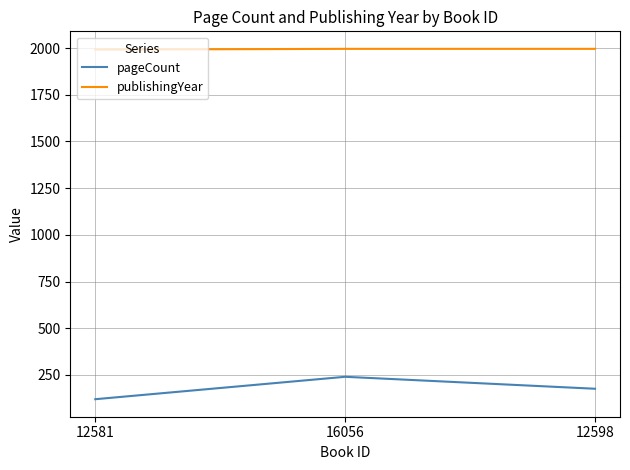

Does the chart have visible grid lines?

Yes